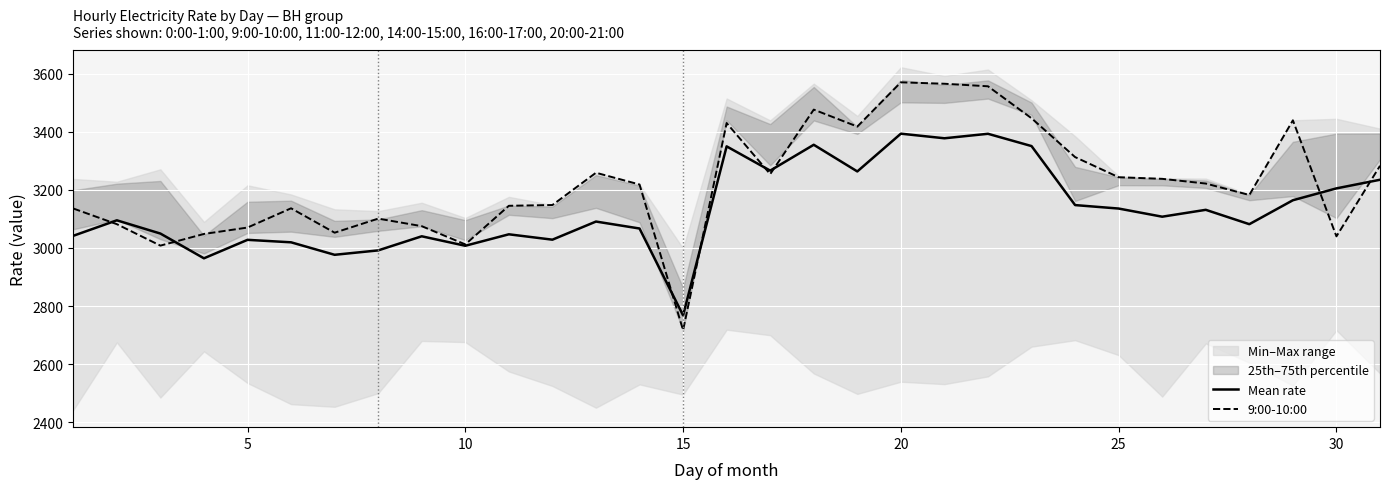

In 9:00-10:00, how many points are higher than both neighbors (excluding endpoints)?

7